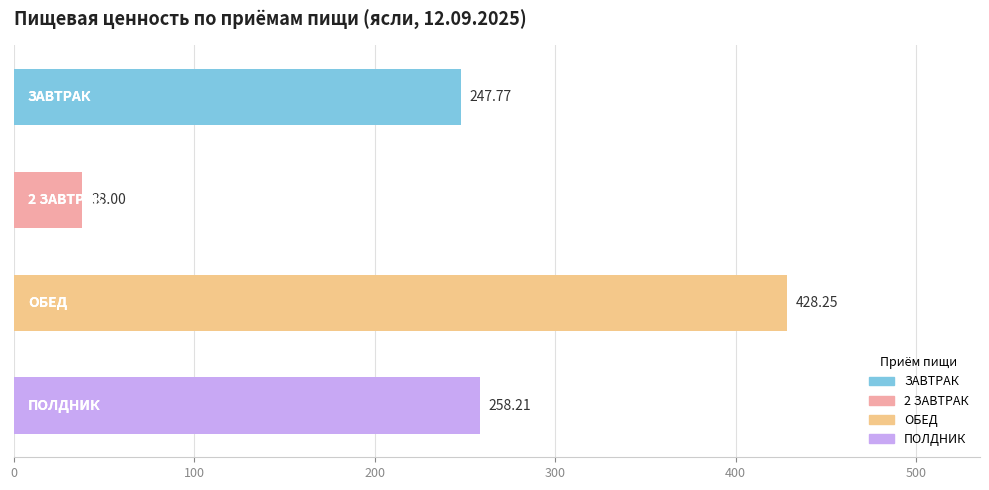

What is the difference between the second highest and second lowest values?

10.4